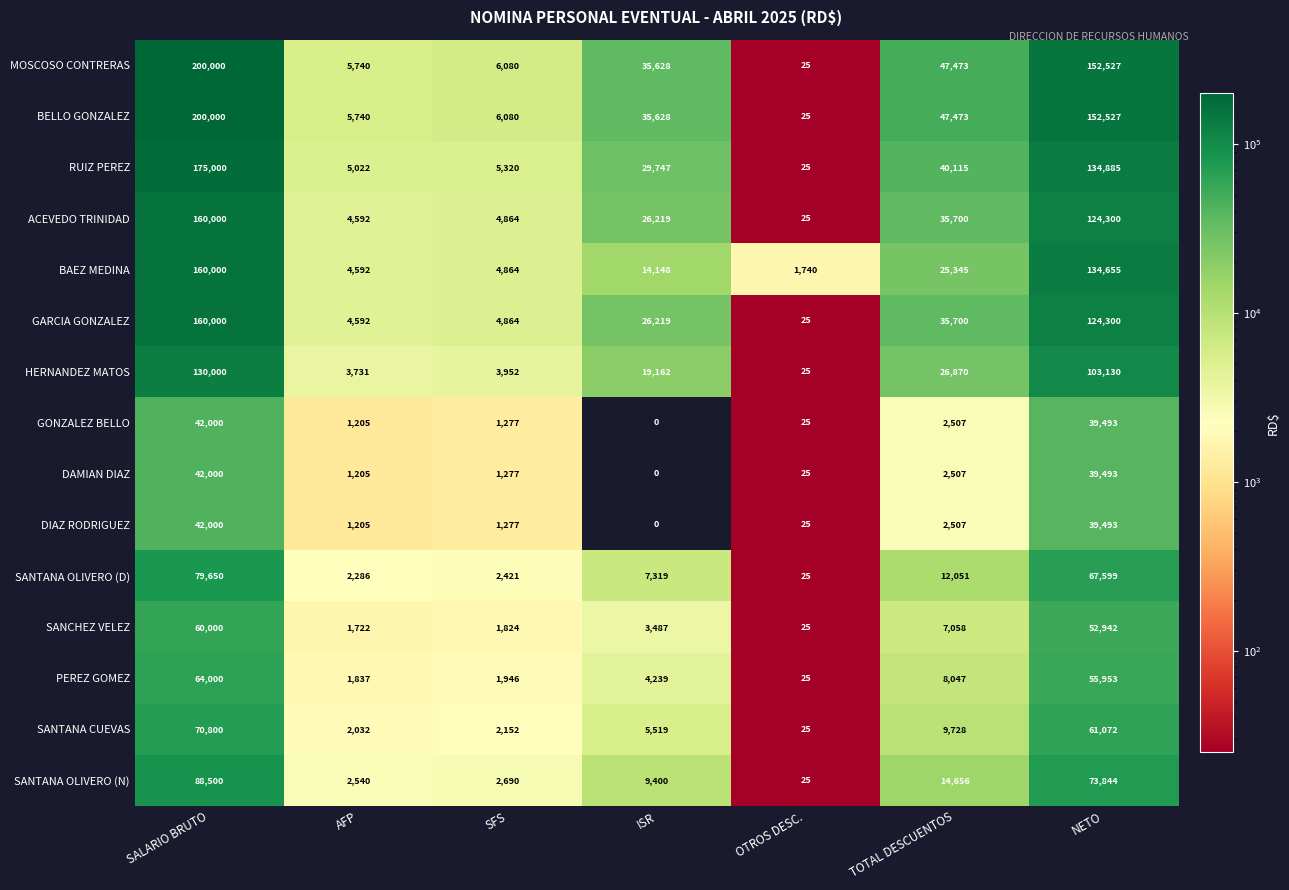

At which label is DAMIAN DIAZ closest to 21000?

TOTAL DESCUENTOS